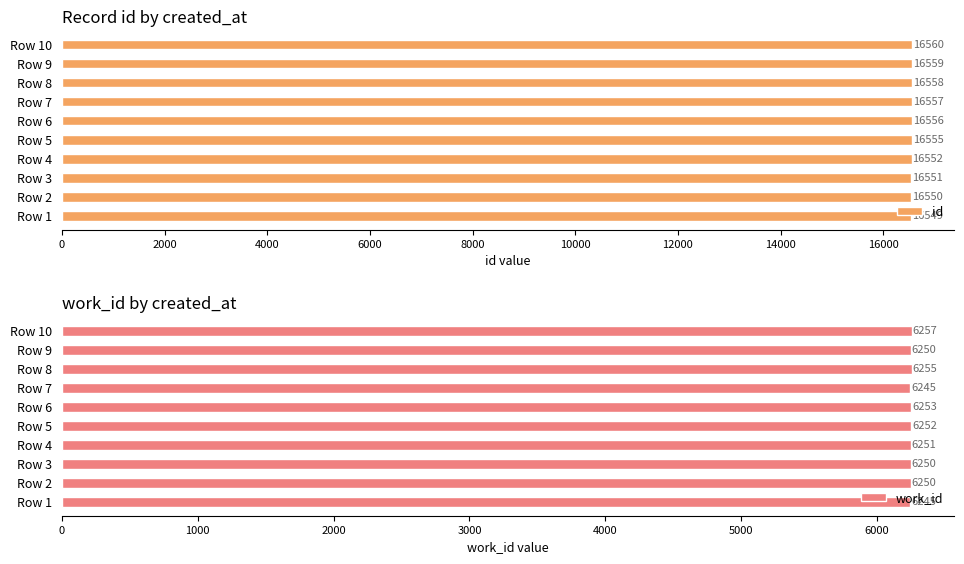

Is it true that id equals 16557 at Row 7?

True